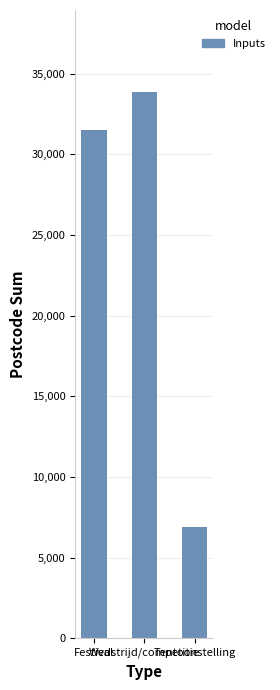

How many bars are there in total?

3